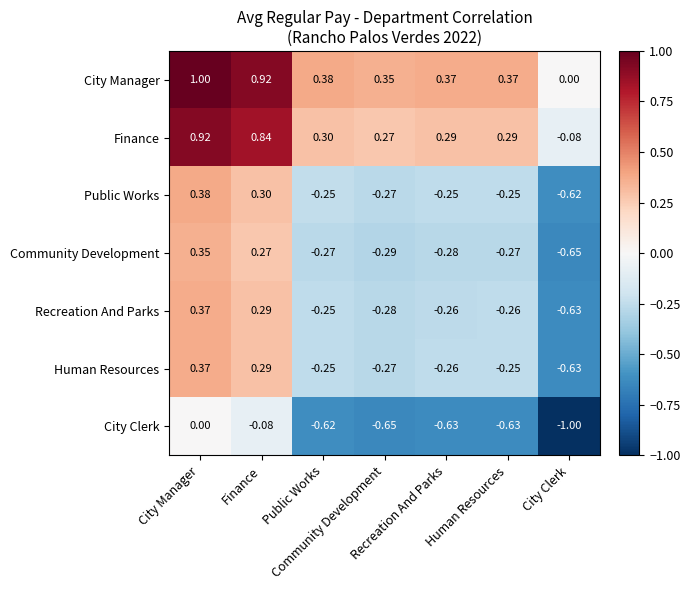

At which category is the sum across all series the highest?

City Manager